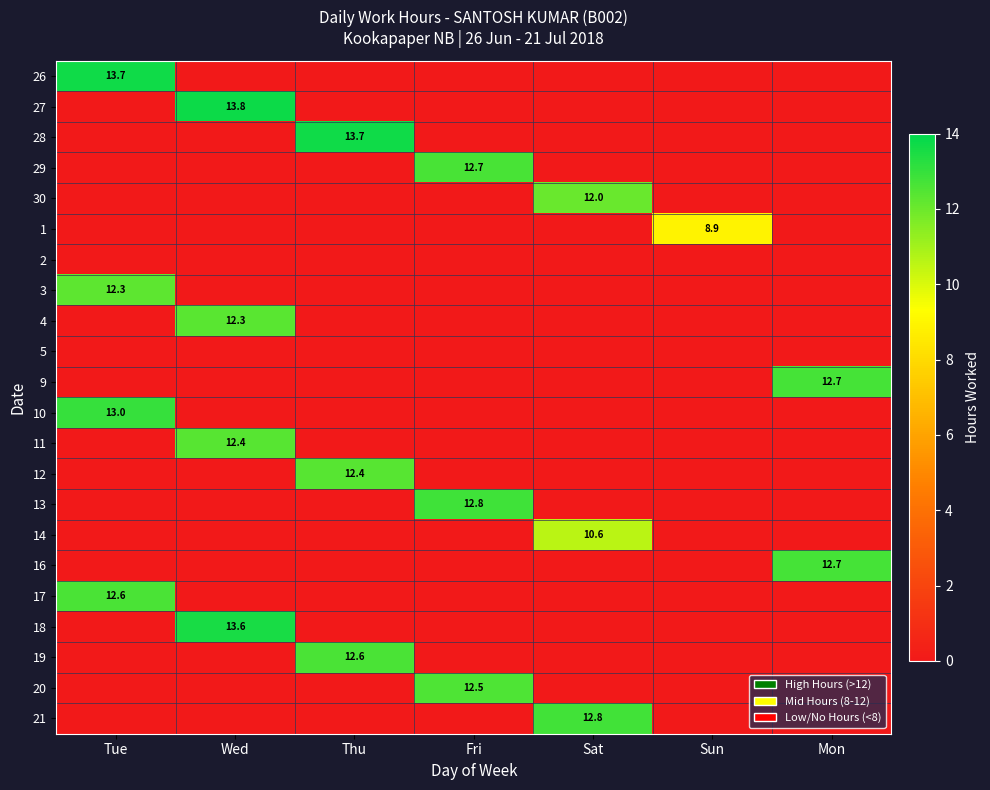

True or false: 30 has a value of 12.0 at Sat.

True